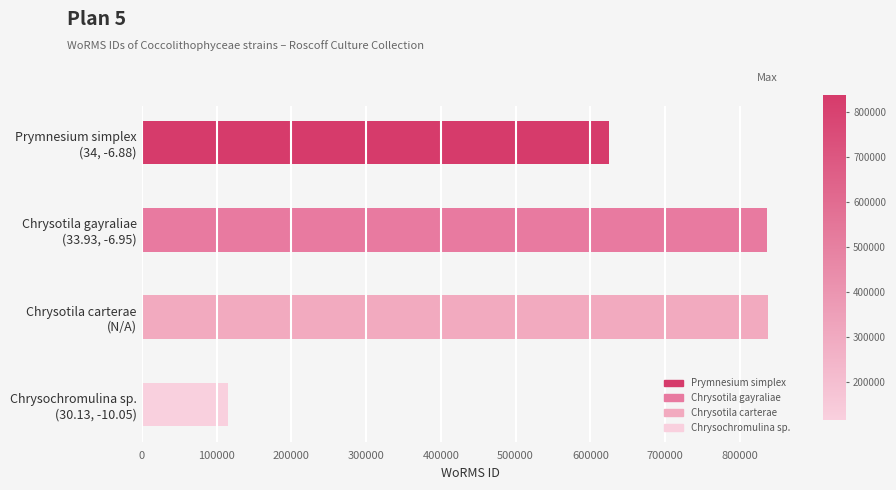

List the labels in order of value, smallest first.

Chrysochromulina sp.
(30.13, -10.05), Prymnesium simplex
(34, -6.88), Chrysotila gayraliae
(33.93, -6.95), Chrysotila carterae
(N/A)